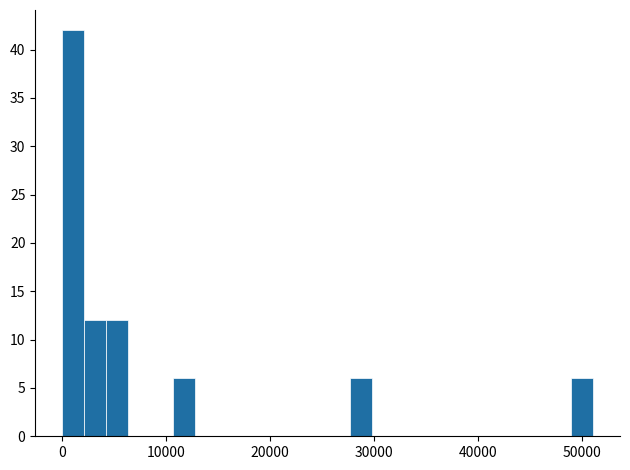

Read against the x-axis, roughly where is the centre of the tallest bar?

1000